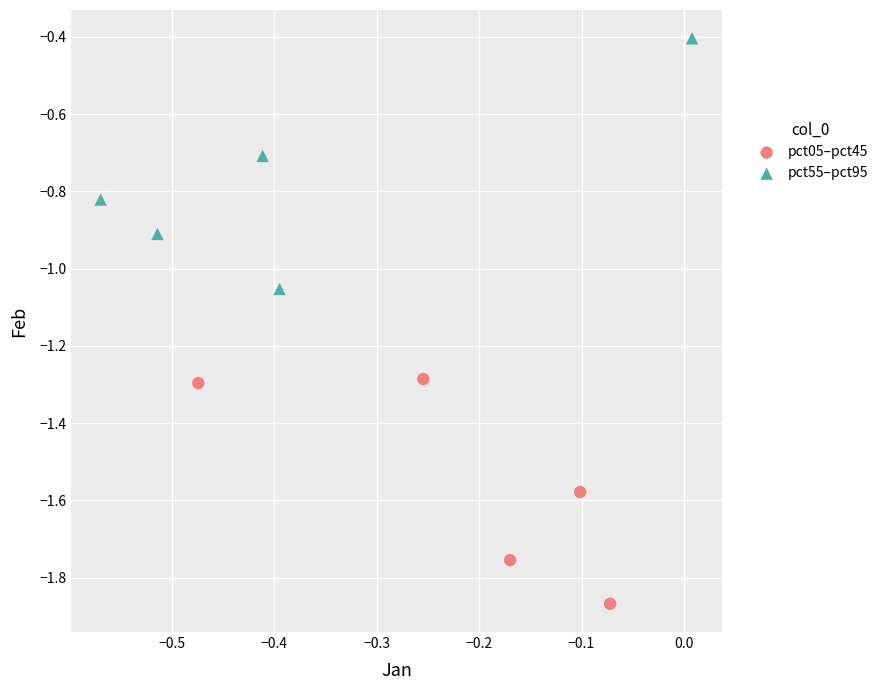

Which series reaches the maximum Y coordinate?

pct55–pct95